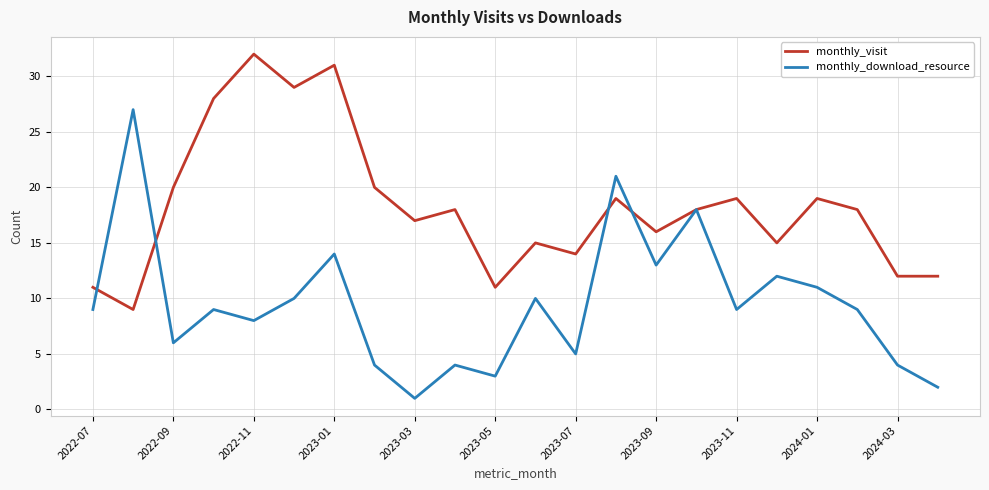

Which series has the largest total across all categories?

monthly_visit